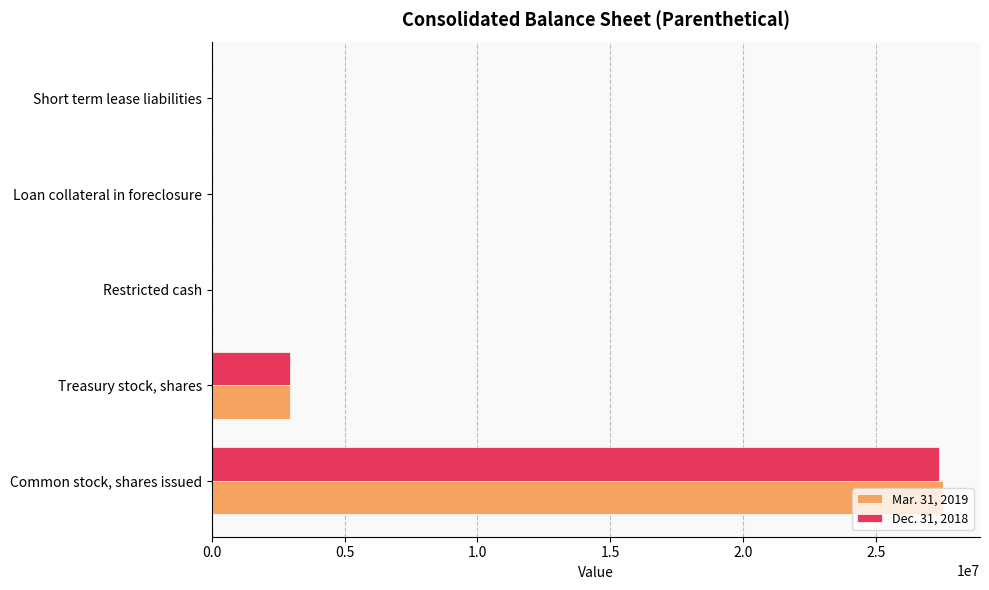

Which category has the highest value across all series?

Common stock, shares issued